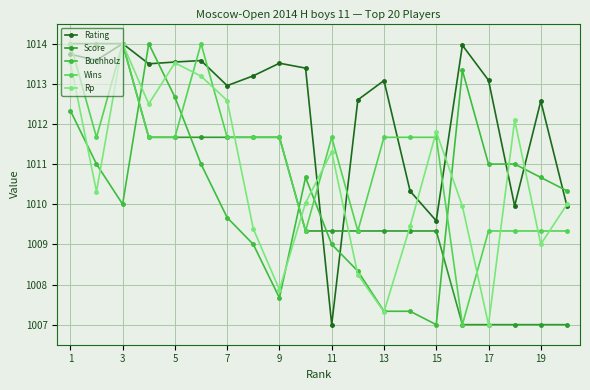

Reading left to right, list all the values displayed in this chart.

Rating: 1013.7	1013.6	1014.0	1013.5	1013.5	1013.6	1013.0	1013.2	1013.5	1013.4	1007.0	1012.6	1013.1	1010.3	1009.6	1014.0	1013.1	1010.0	1012.6	1010.0
Score: 1014.0	1014.0	1014.0	1011.7	1011.7	1011.7	1011.7	1011.7	1011.7	1009.3	1009.3	1009.3	1009.3	1009.3	1009.3	1007.0	1007.0	1007.0	1007.0	1007.0
Buchholz: 1012.3	1011.0	1010.0	1014.0	1012.7	1011.0	1009.7	1009.0	1007.7	1010.7	1009.0	1008.3	1007.3	1007.3	1007.0	1013.3	1011.0	1011.0	1010.7	1010.3
Wins: 1014.0	1011.7	1014.0	1011.7	1011.7	1014.0	1011.7	1011.7	1011.7	1009.3	1011.7	1009.3	1011.7	1011.7	1011.7	1007.0	1009.3	1009.3	1009.3	1009.3
Rp: 1013.5	1010.3	1014.0	1012.5	1013.5	1013.2	1012.6	1009.4	1007.9	1010.0	1011.3	1008.2	1007.3	1009.5	1011.8	1010.0	1007.0	1012.1	1009.0	1010.0